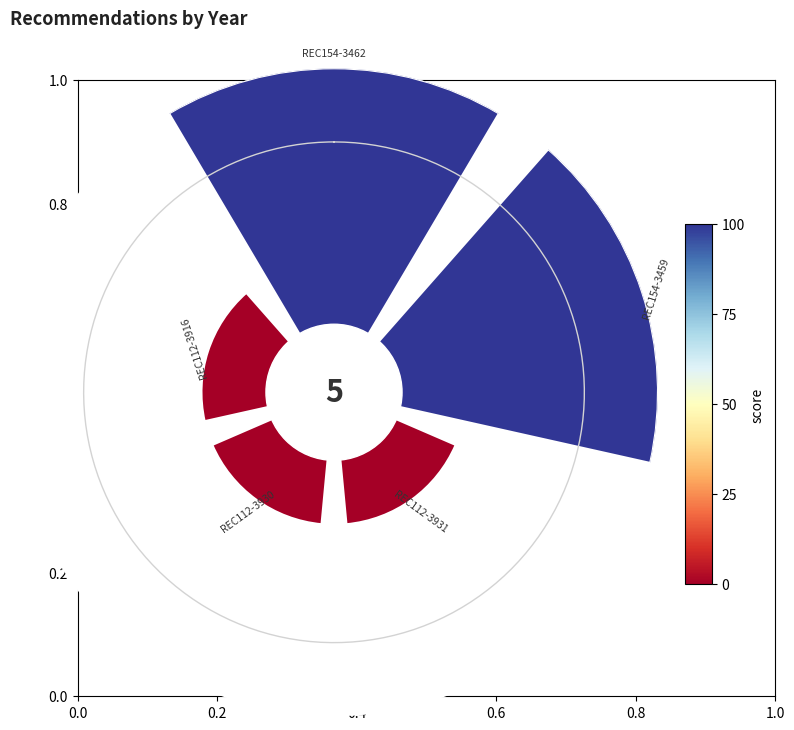

Does REC112-3916 represent more than half of the total?

No